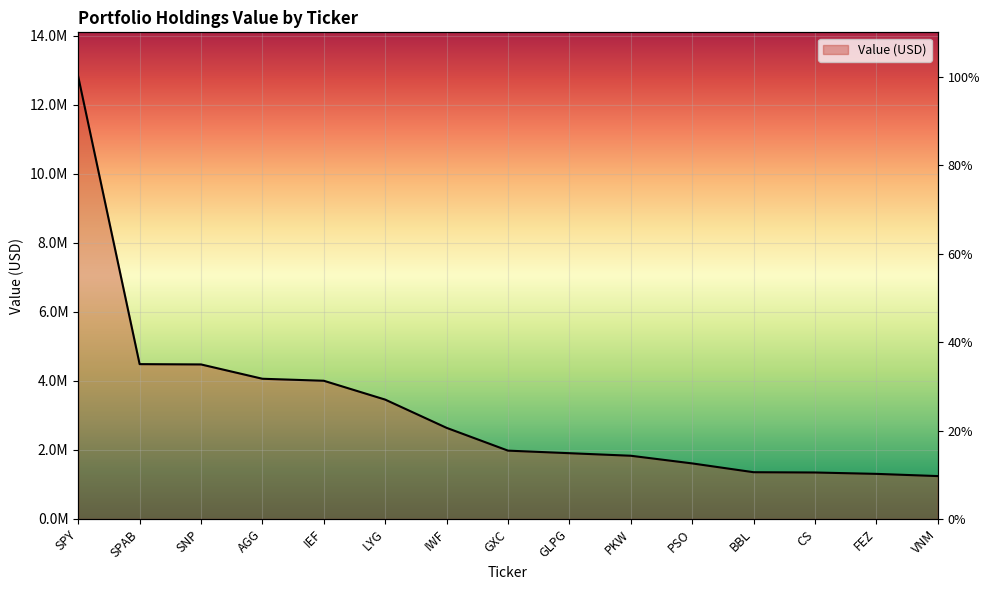

True or false: there are more than 2 points higher than both neighbors.

False